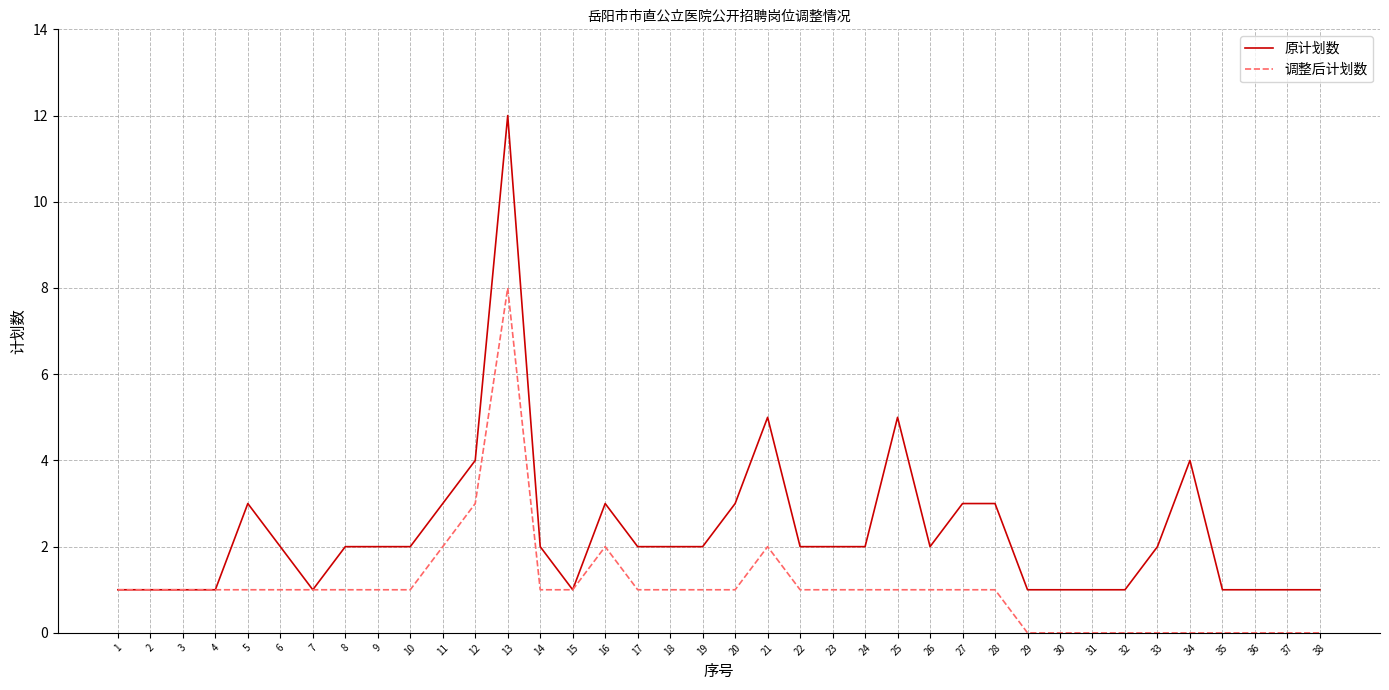

Between 19 and 25, which series saw the biggest shift?

原计划数